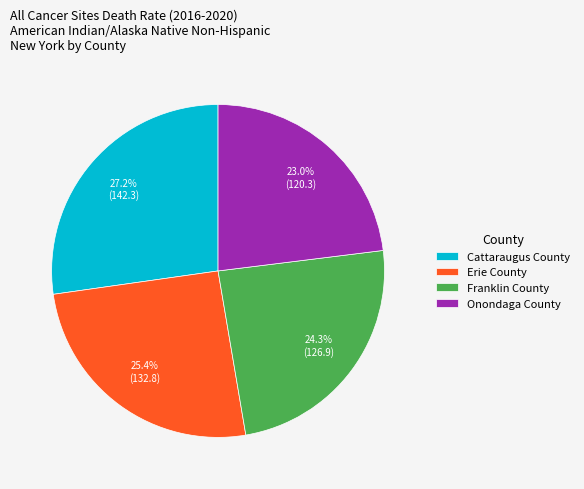

Which slice is the smallest?

Onondaga County